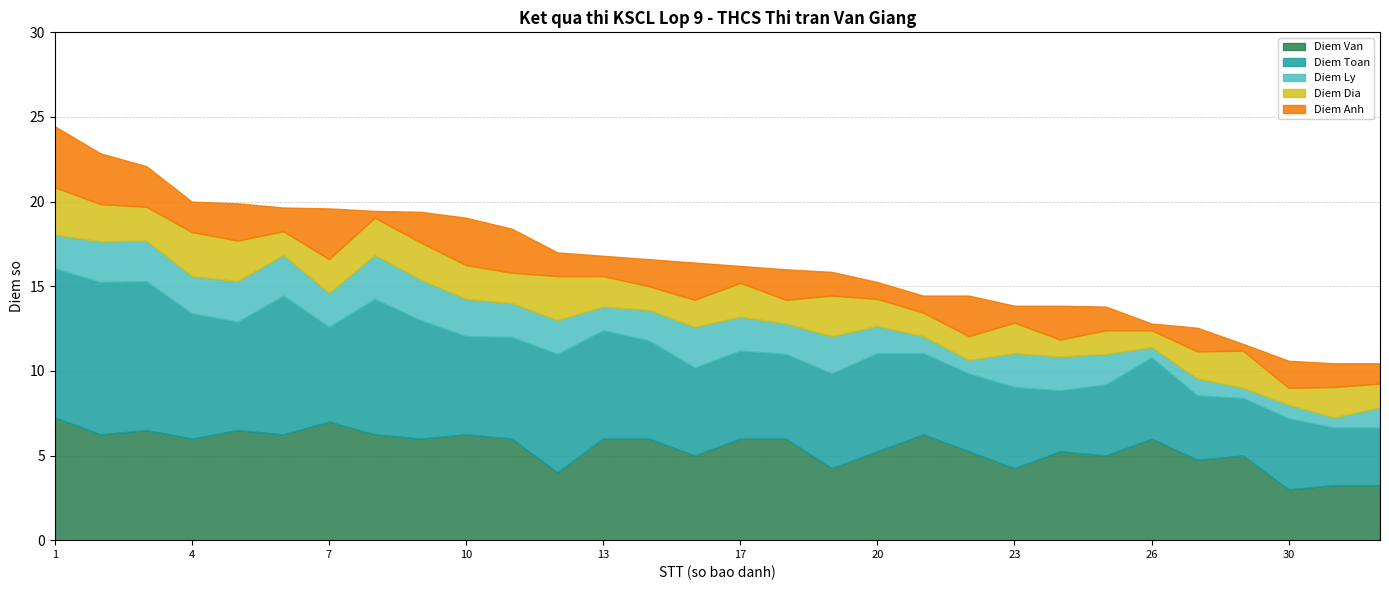

In Diem Van, how many points are higher than both neighbors (excluding endpoints)?

8